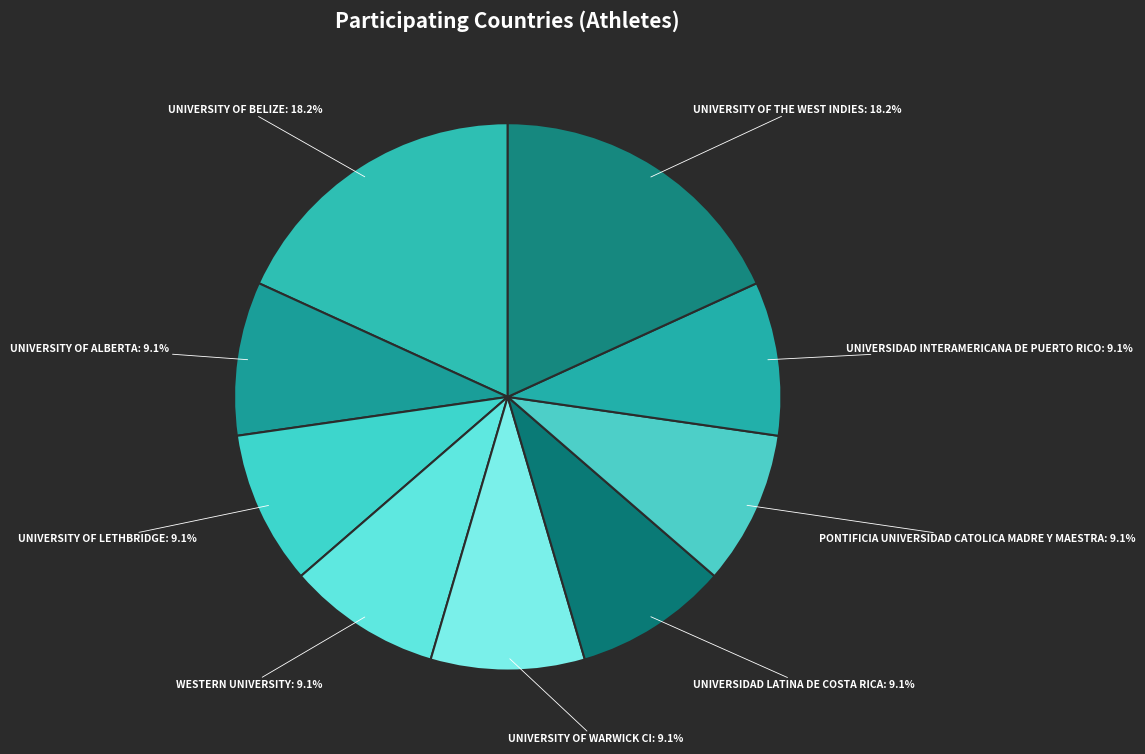

Is there a majority slice in this chart?

No